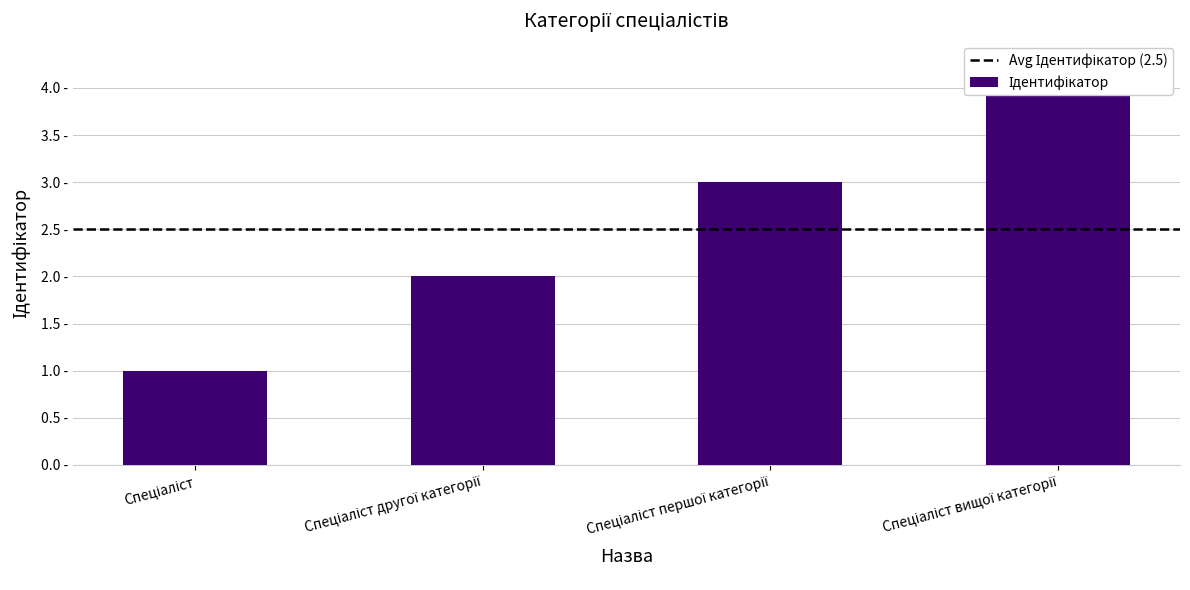

Read the value at Спеціаліст другої категорії.

2